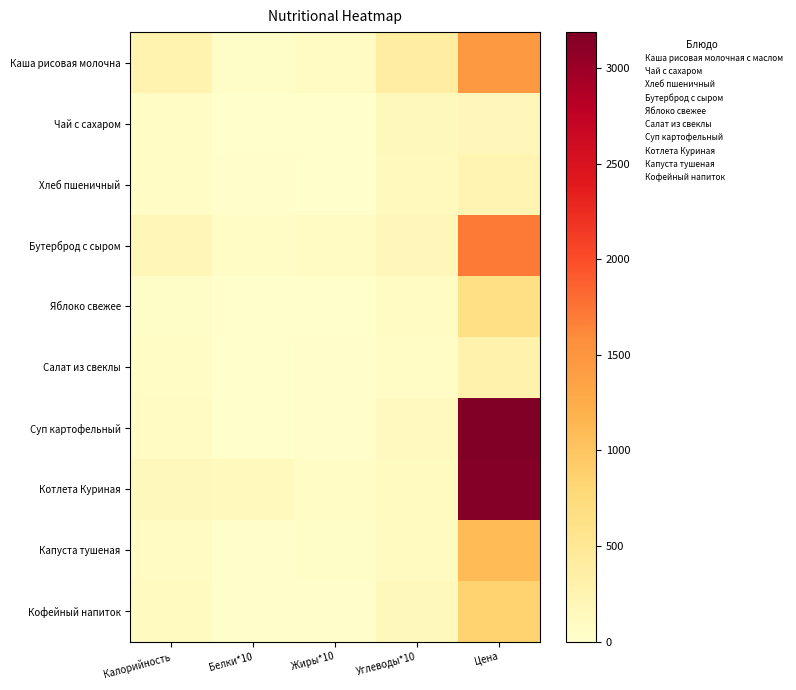

At how many categories does at least one series exceed 1482?

1